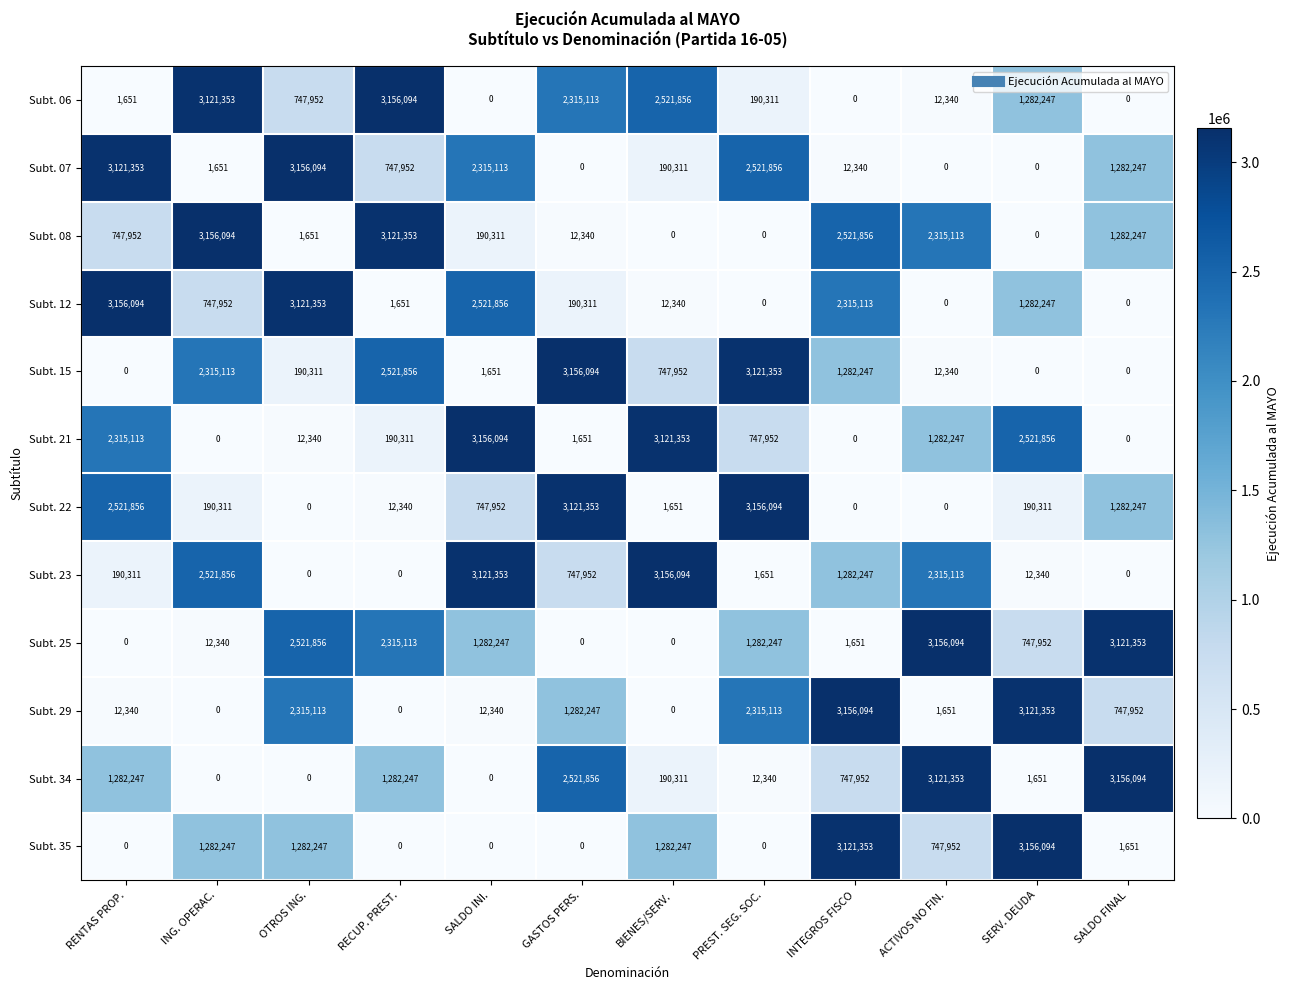

The Subt. 29 series shows 3156094 at INTEGROS FISCO. True or false?

True